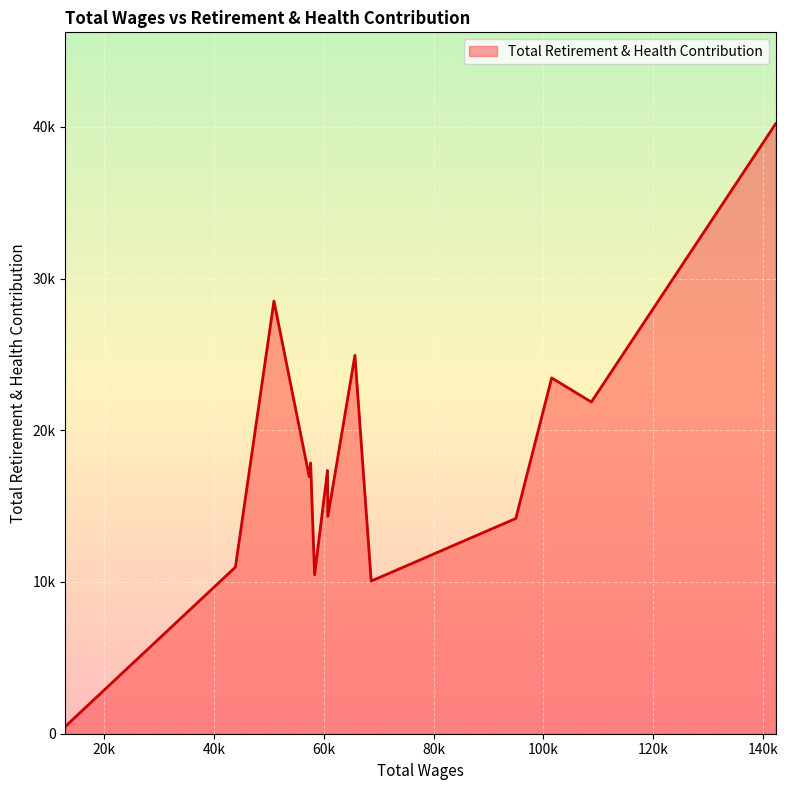

Is this an area chart (filled region under the line)?

Yes